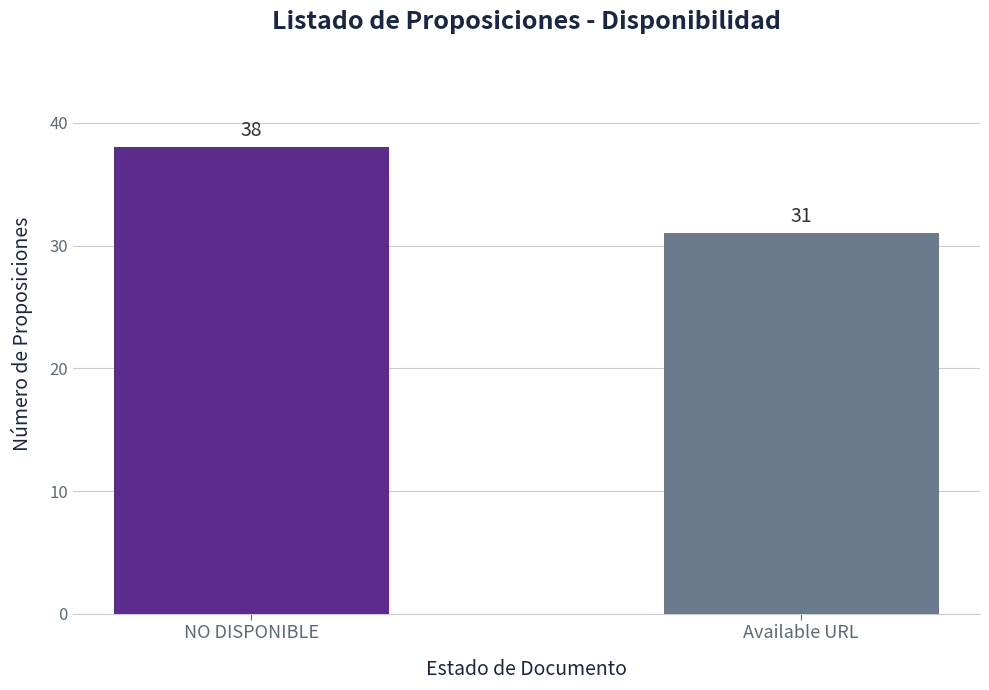

What is the sum of all values?

69